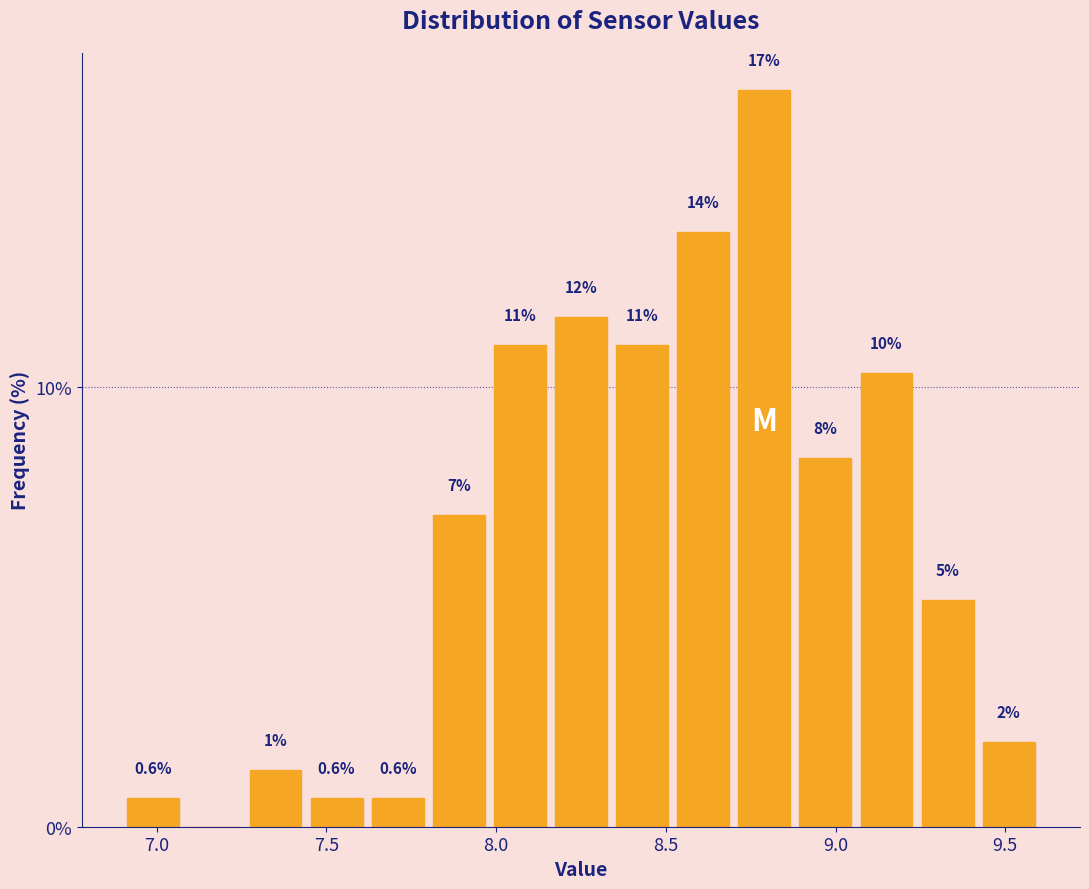

Read against the x-axis, roughly where is the centre of the tallest bar?

8.80